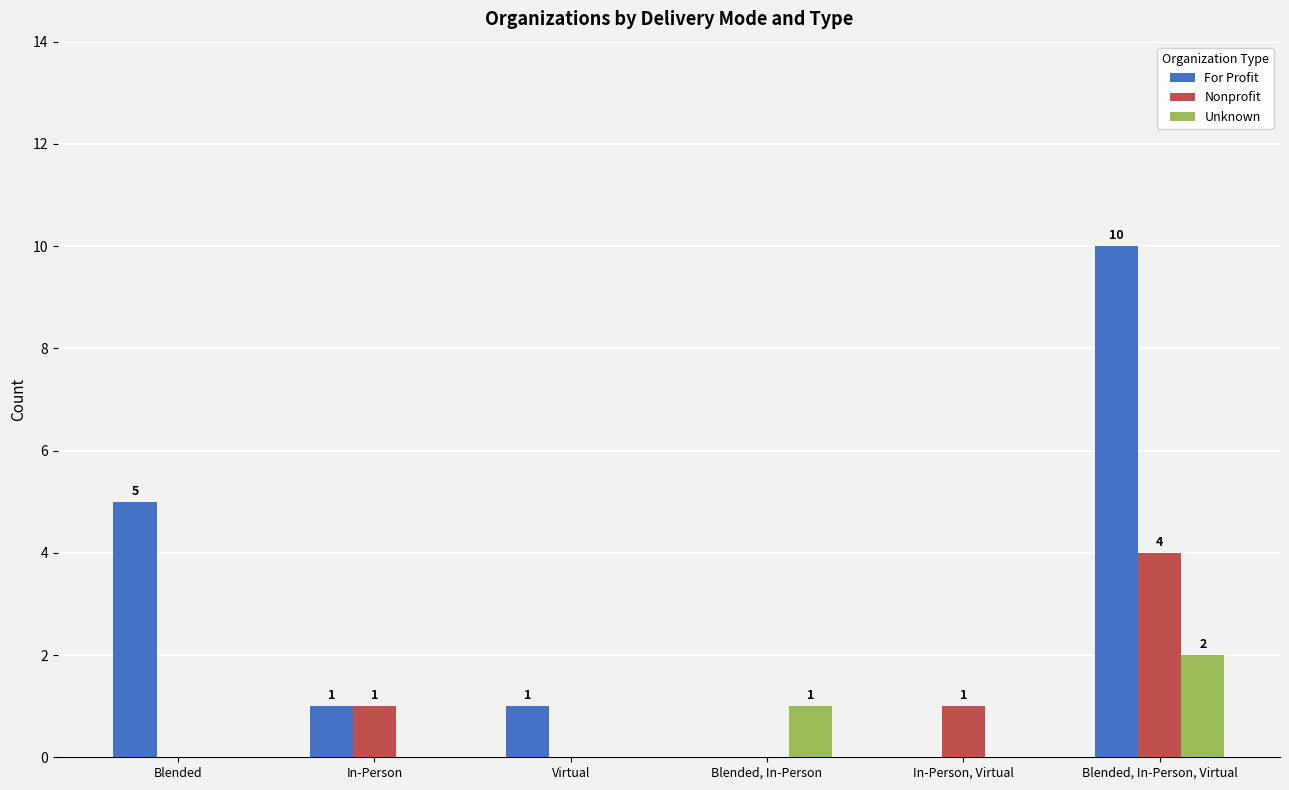

The Nonprofit series shows 1 at In-Person. True or false?

True